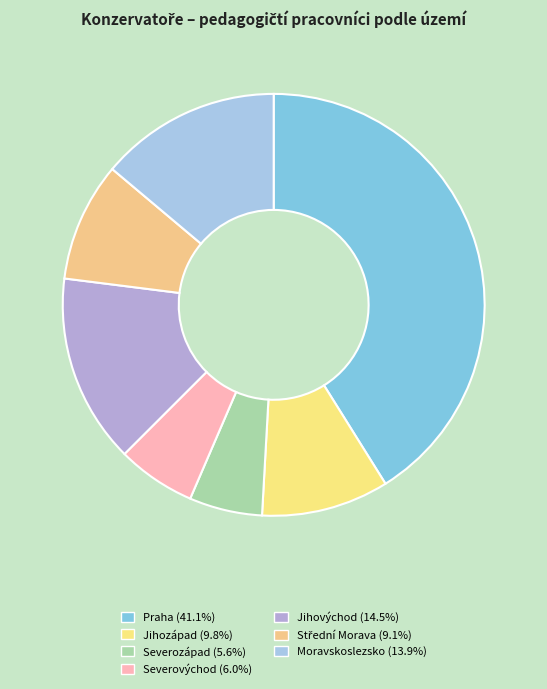

To the nearest percent, what is the combined percentage of Severozápad and Praha?

47%